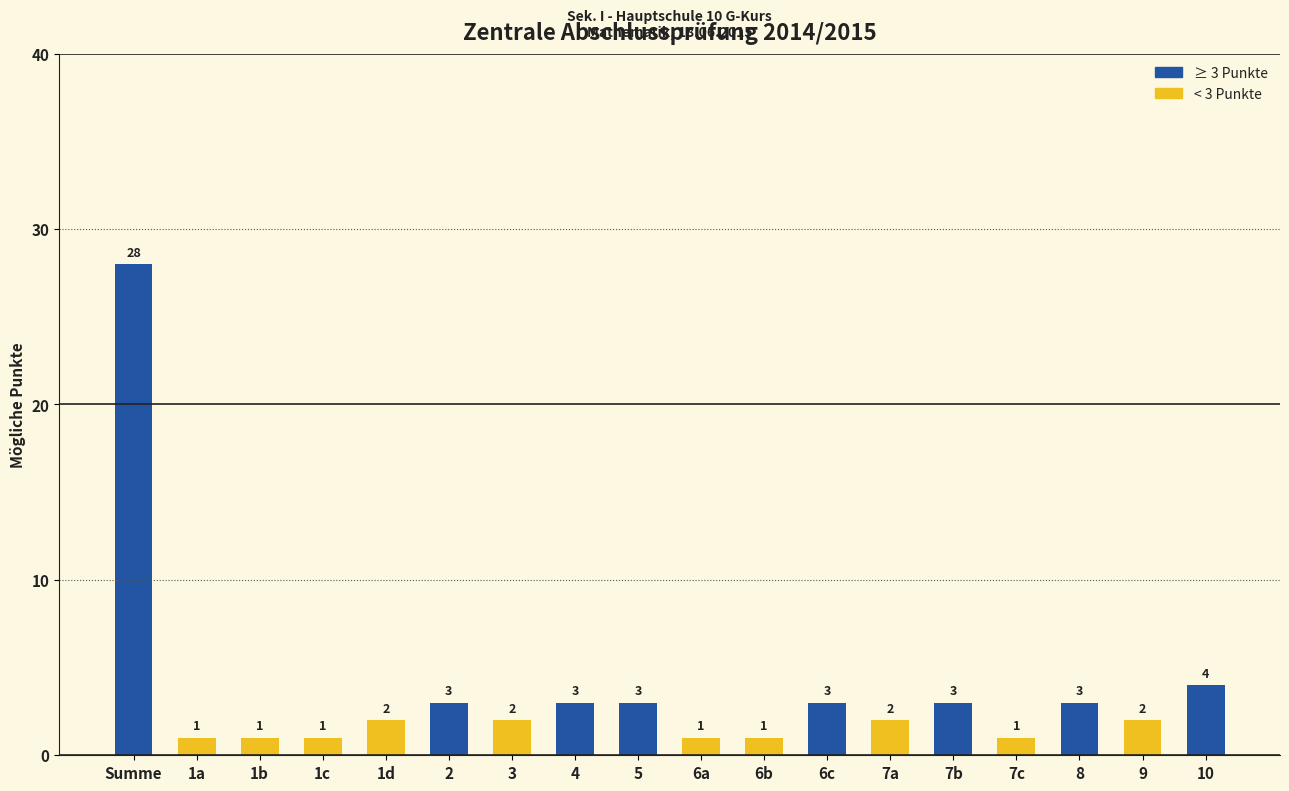

What is the value of the 5th bar from the left?

2